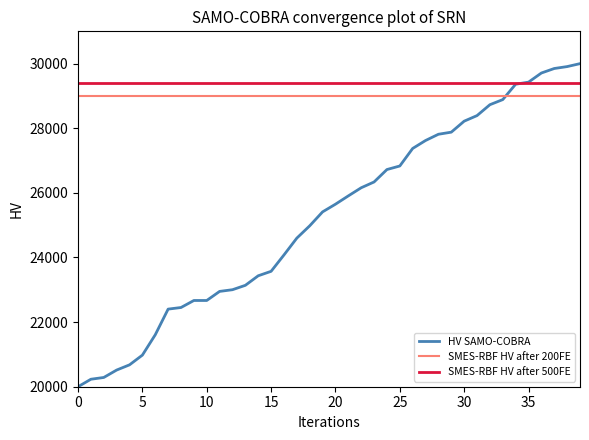

True or false: SMES-RBF HV after 200FE and SMES-RBF HV after 500FE cross at least once.

False